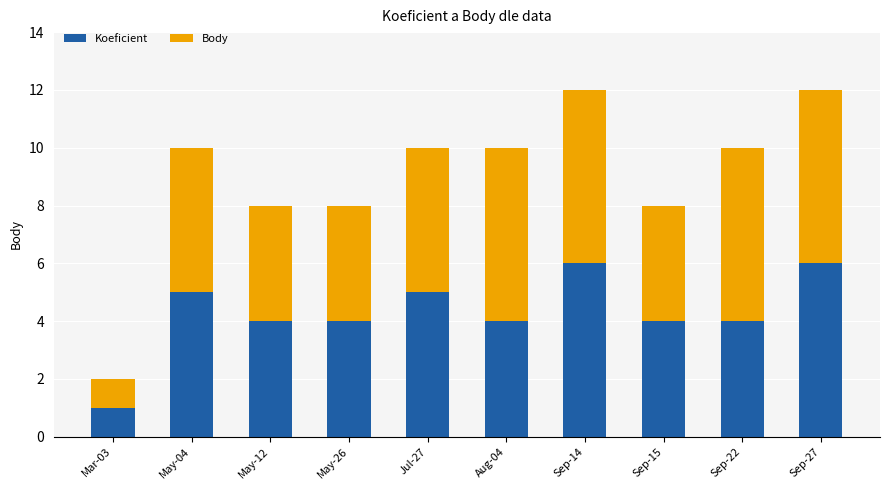

What is the sum of the Koeficient values at Jul-27 and Sep-15?

9